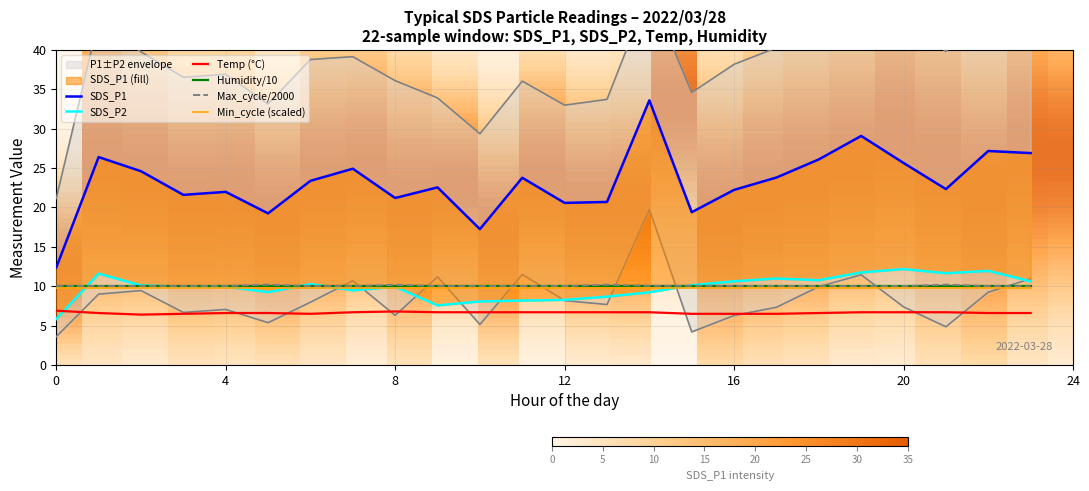

True or false: Max_cycle/2000 and Temp (°C) intersect in this chart.

False